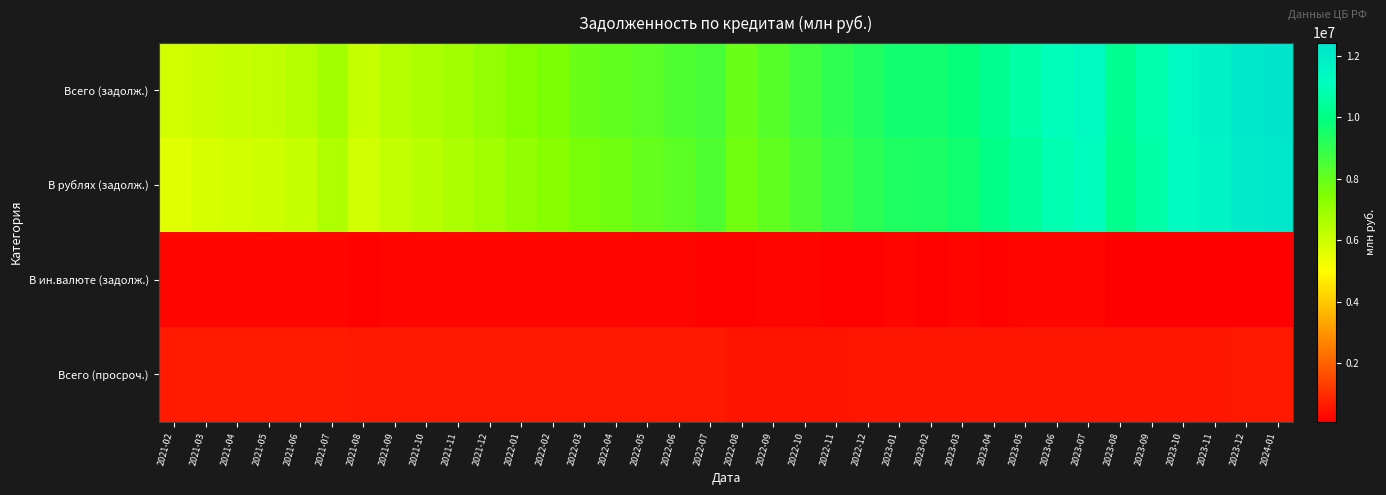

Between 2021-05 and 2021-09, which series saw the biggest shift?

В рублях (задолж.)